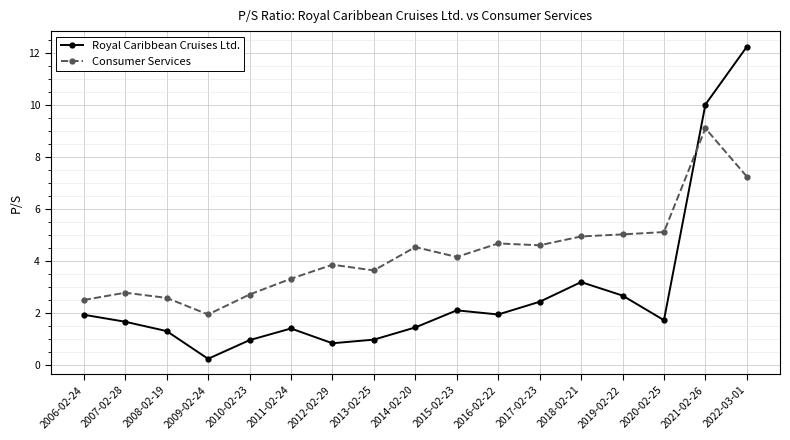

What is the average value of the Consumer Services series?

4.3